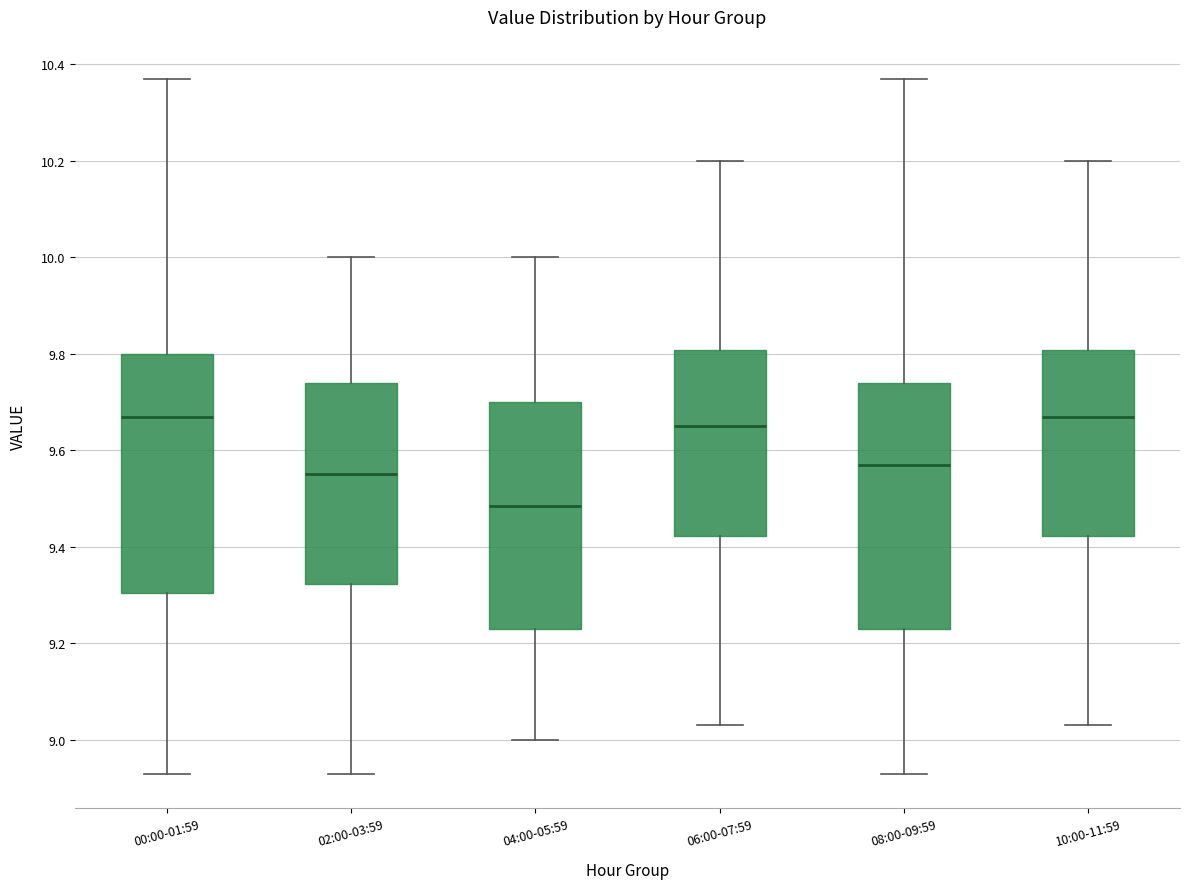

Reading left to right, transcribe this box plot: for each box, give where its median line is, the range the box spans, and where its two whiskers end, as read against the y-axis. The values are not printed on the chart, so give them approximately, as read against the axis.

00:00-01:59: median 9.68, box 9.30 to 9.80, whiskers 8.94 to 10.38
02:00-03:59: median 9.56, box 9.32 to 9.74, whiskers 8.94 to 10.00
04:00-05:59: median 9.48, box 9.24 to 9.70, whiskers 9.00 to 10.00
06:00-07:59: median 9.66, box 9.42 to 9.80, whiskers 9.04 to 10.20
08:00-09:59: median 9.58, box 9.24 to 9.74, whiskers 8.94 to 10.38
10:00-11:59: median 9.68, box 9.42 to 9.80, whiskers 9.04 to 10.20